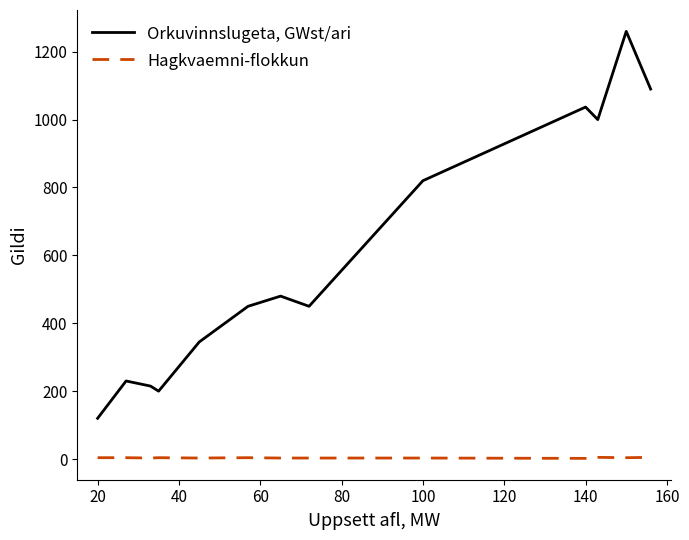

What are all the series names shown in the legend?

Orkuvinnslugeta, GWst/ari, Hagkvaemni-flokkun